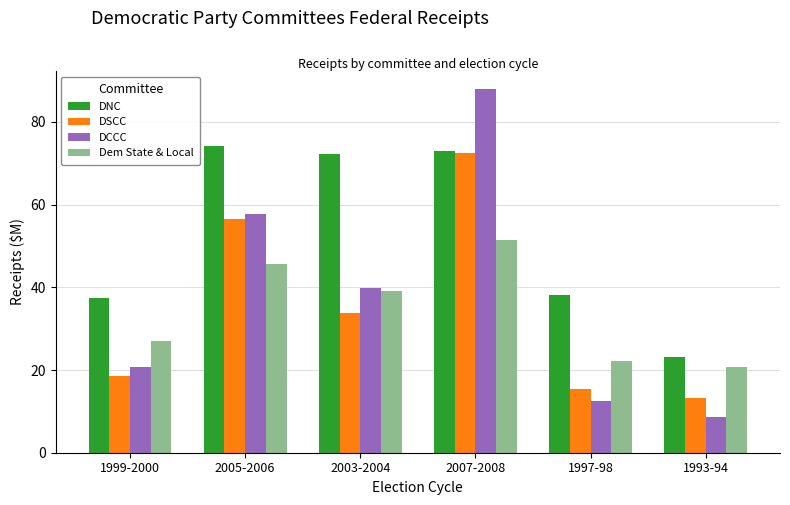

What is the approximate value of DSCC at 1997-98?

15.5